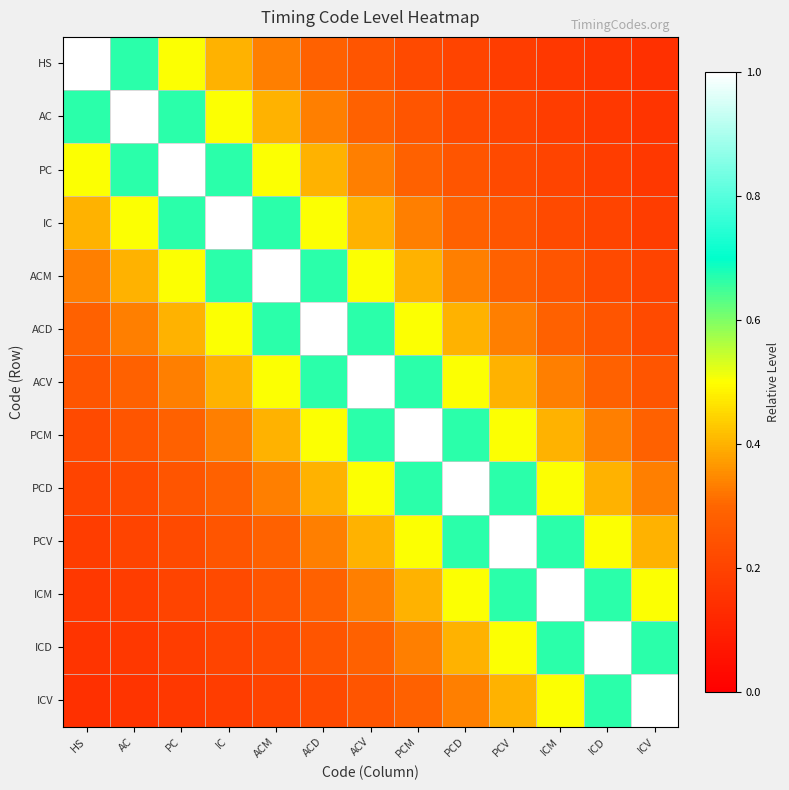

Reading right to left, transcribe all the data shown in this chart.

HS: ICV=0.1	ICD=0.2	ICM=0.2	PCV=0.2	PCD=0.2	PCM=0.2	ACV=0.2	ACD=0.3	ACM=0.3	IC=0.4	PC=0.5	AC=0.7	HS=1.0
AC: ICV=0.2	ICD=0.2	ICM=0.2	PCV=0.2	PCD=0.2	PCM=0.2	ACV=0.3	ACD=0.3	ACM=0.4	IC=0.5	PC=0.7	AC=1.0	HS=0.7
PC: ICV=0.2	ICD=0.2	ICM=0.2	PCV=0.2	PCD=0.2	PCM=0.3	ACV=0.3	ACD=0.4	ACM=0.5	IC=0.7	PC=1.0	AC=0.7	HS=0.5
IC: ICV=0.2	ICD=0.2	ICM=0.2	PCV=0.2	PCD=0.3	PCM=0.3	ACV=0.4	ACD=0.5	ACM=0.7	IC=1.0	PC=0.7	AC=0.5	HS=0.4
ACM: ICV=0.2	ICD=0.2	ICM=0.2	PCV=0.3	PCD=0.3	PCM=0.4	ACV=0.5	ACD=0.7	ACM=1.0	IC=0.7	PC=0.5	AC=0.4	HS=0.3
ACD: ICV=0.2	ICD=0.2	ICM=0.3	PCV=0.3	PCD=0.4	PCM=0.5	ACV=0.7	ACD=1.0	ACM=0.7	IC=0.5	PC=0.4	AC=0.3	HS=0.3
ACV: ICV=0.2	ICD=0.3	ICM=0.3	PCV=0.4	PCD=0.5	PCM=0.7	ACV=1.0	ACD=0.7	ACM=0.5	IC=0.4	PC=0.3	AC=0.3	HS=0.2
PCM: ICV=0.3	ICD=0.3	ICM=0.4	PCV=0.5	PCD=0.7	PCM=1.0	ACV=0.7	ACD=0.5	ACM=0.4	IC=0.3	PC=0.3	AC=0.2	HS=0.2
PCD: ICV=0.3	ICD=0.4	ICM=0.5	PCV=0.7	PCD=1.0	PCM=0.7	ACV=0.5	ACD=0.4	ACM=0.3	IC=0.3	PC=0.2	AC=0.2	HS=0.2
PCV: ICV=0.4	ICD=0.5	ICM=0.7	PCV=1.0	PCD=0.7	PCM=0.5	ACV=0.4	ACD=0.3	ACM=0.3	IC=0.2	PC=0.2	AC=0.2	HS=0.2
ICM: ICV=0.5	ICD=0.7	ICM=1.0	PCV=0.7	PCD=0.5	PCM=0.4	ACV=0.3	ACD=0.3	ACM=0.2	IC=0.2	PC=0.2	AC=0.2	HS=0.2
ICD: ICV=0.7	ICD=1.0	ICM=0.7	PCV=0.5	PCD=0.4	PCM=0.3	ACV=0.3	ACD=0.2	ACM=0.2	IC=0.2	PC=0.2	AC=0.2	HS=0.2
ICV: ICV=1.0	ICD=0.7	ICM=0.5	PCV=0.4	PCD=0.3	PCM=0.3	ACV=0.2	ACD=0.2	ACM=0.2	IC=0.2	PC=0.2	AC=0.2	HS=0.1